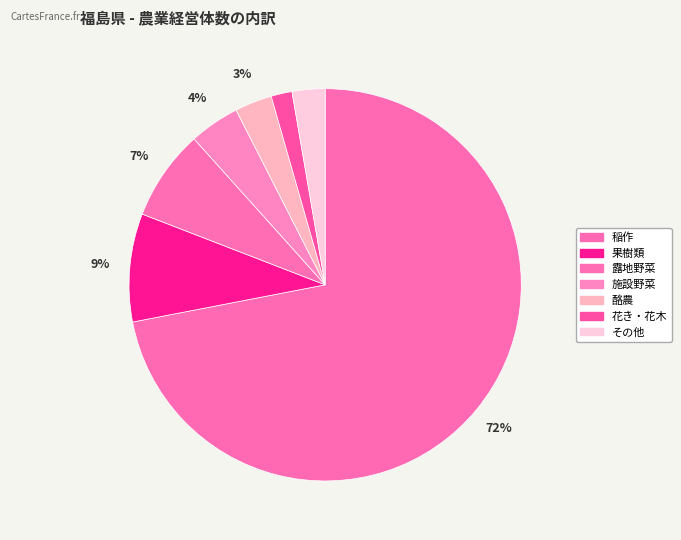

Combined, what portion of the pie is 施設野菜 and 稲作?

76.1%